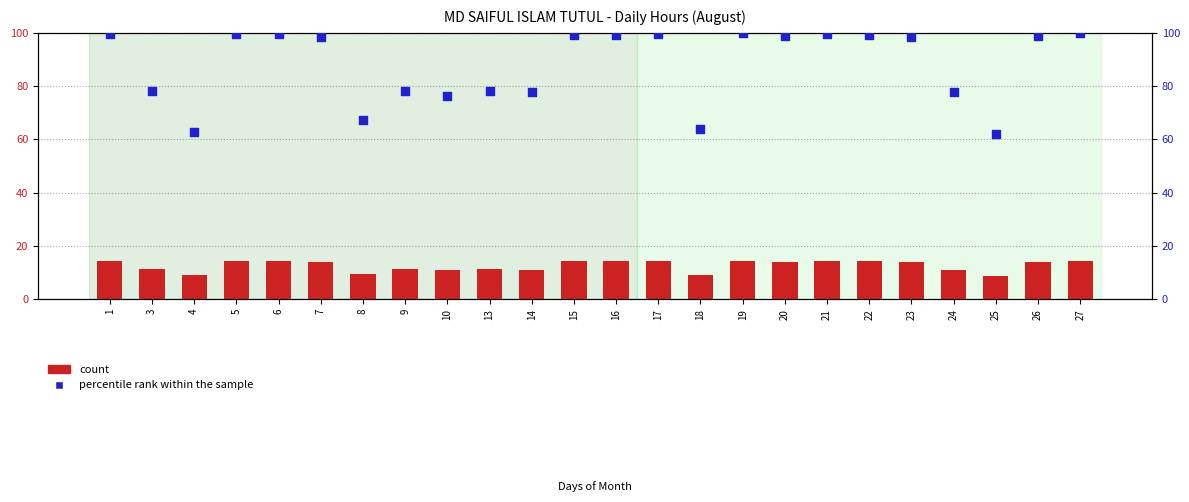

Which series reaches the minimum Y coordinate?

count